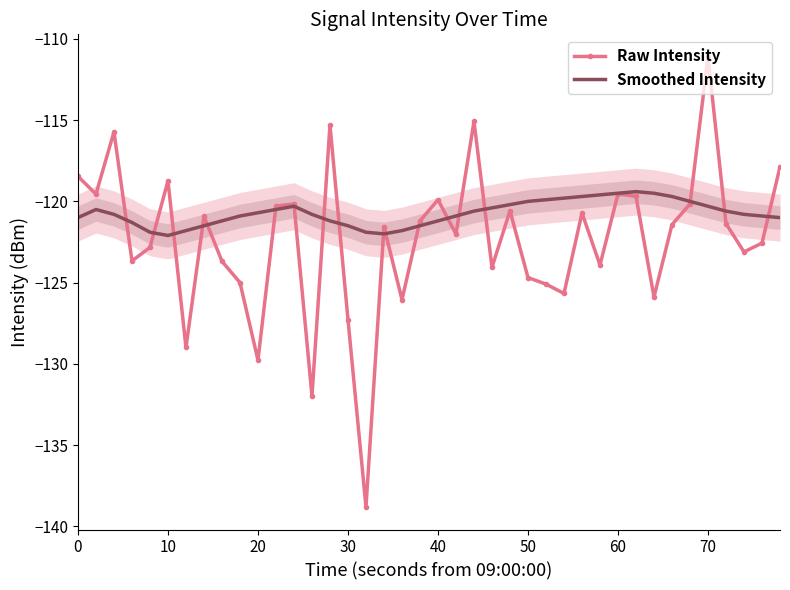

What is the value of the Raw Intensity point at the 18th from the left?

-121.6